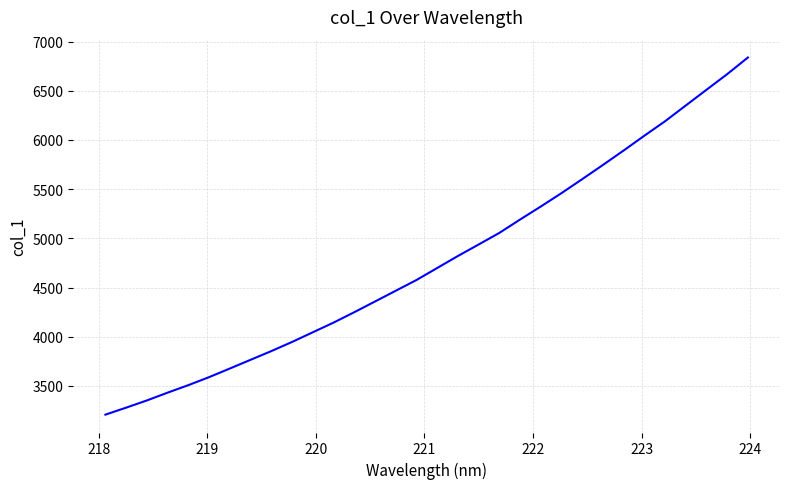

What is the greatest value displayed?

6838.5